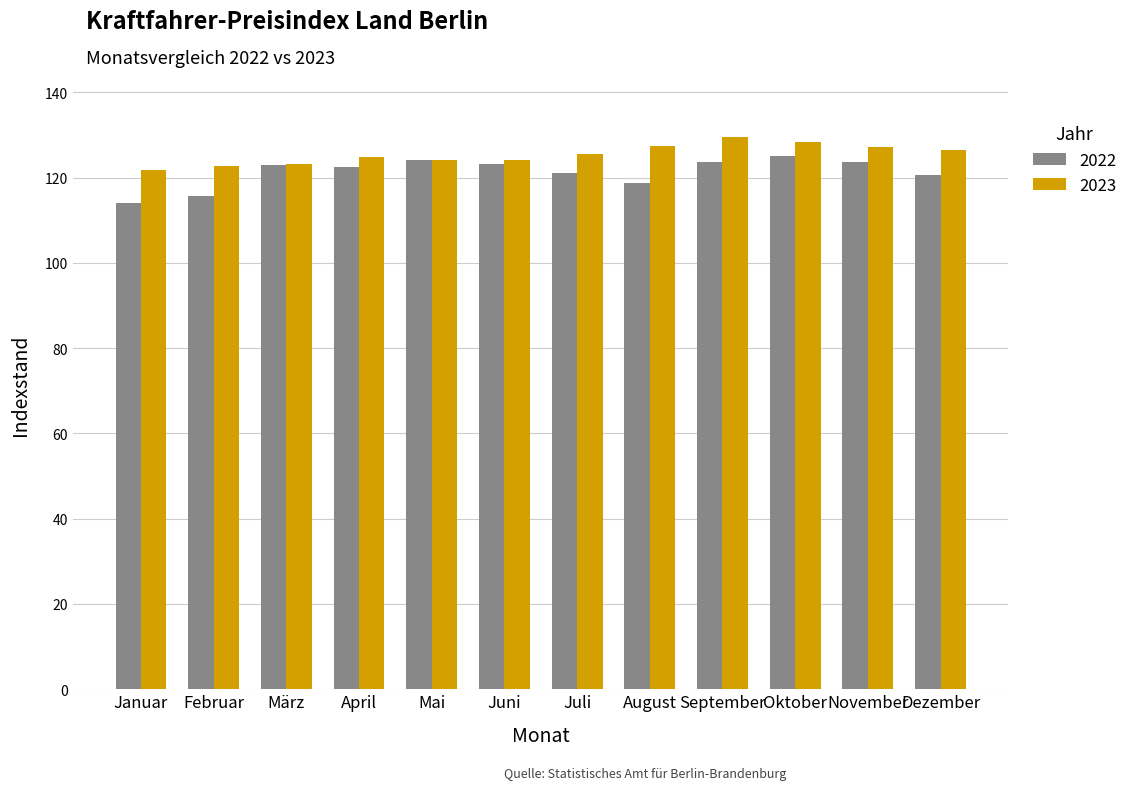

What is the sum of all 2022 values?

1455.0